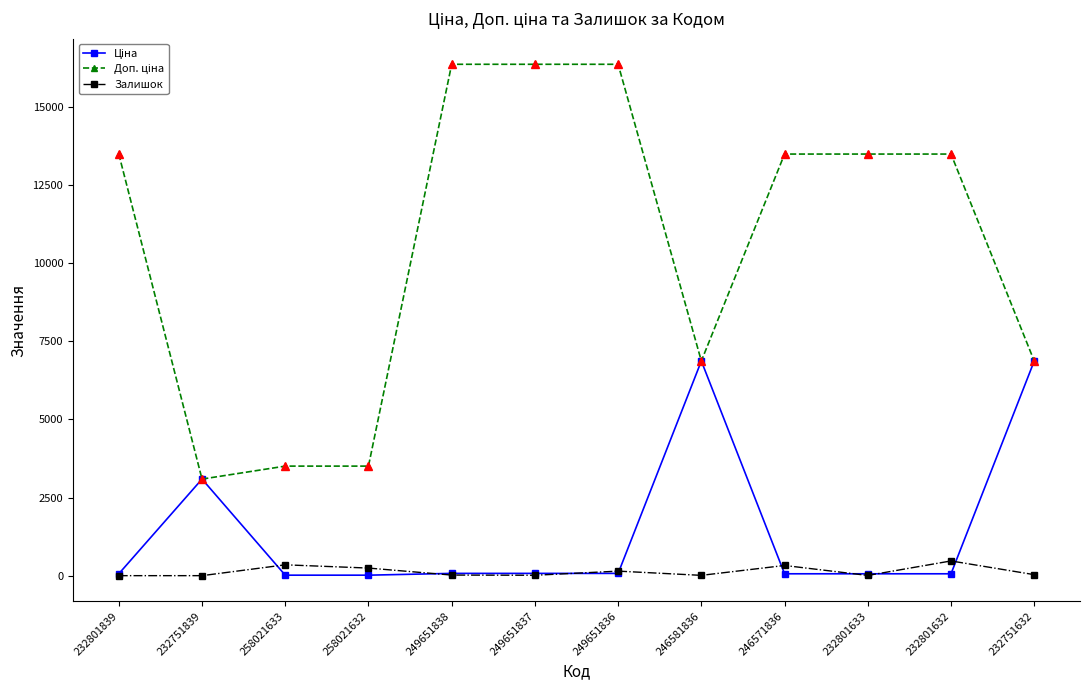

What is the label of the 2nd point from the right?

232801632